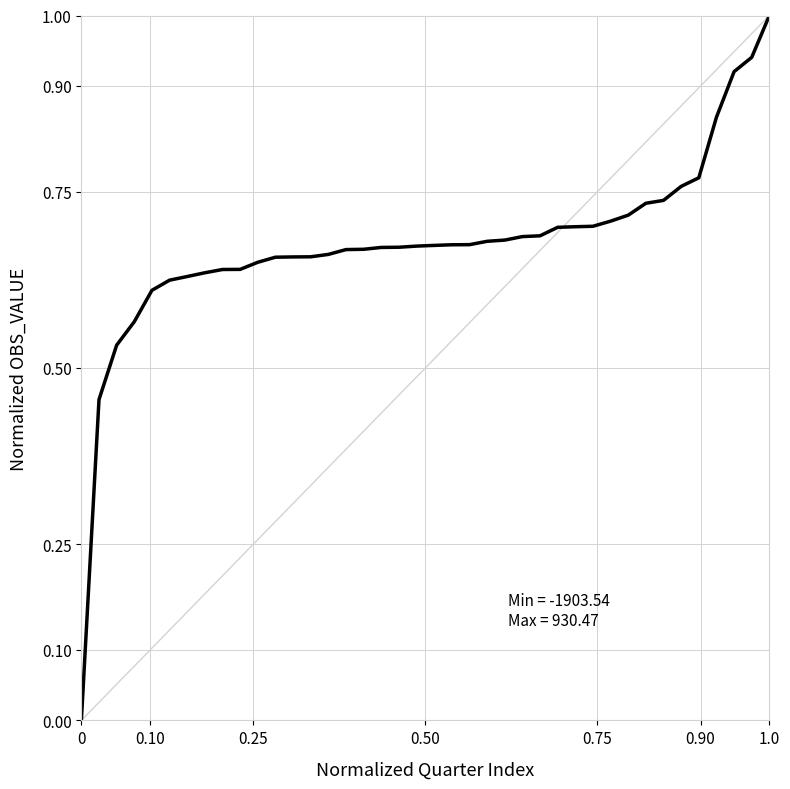

What is the difference between the maximum and minimum values?

1.0